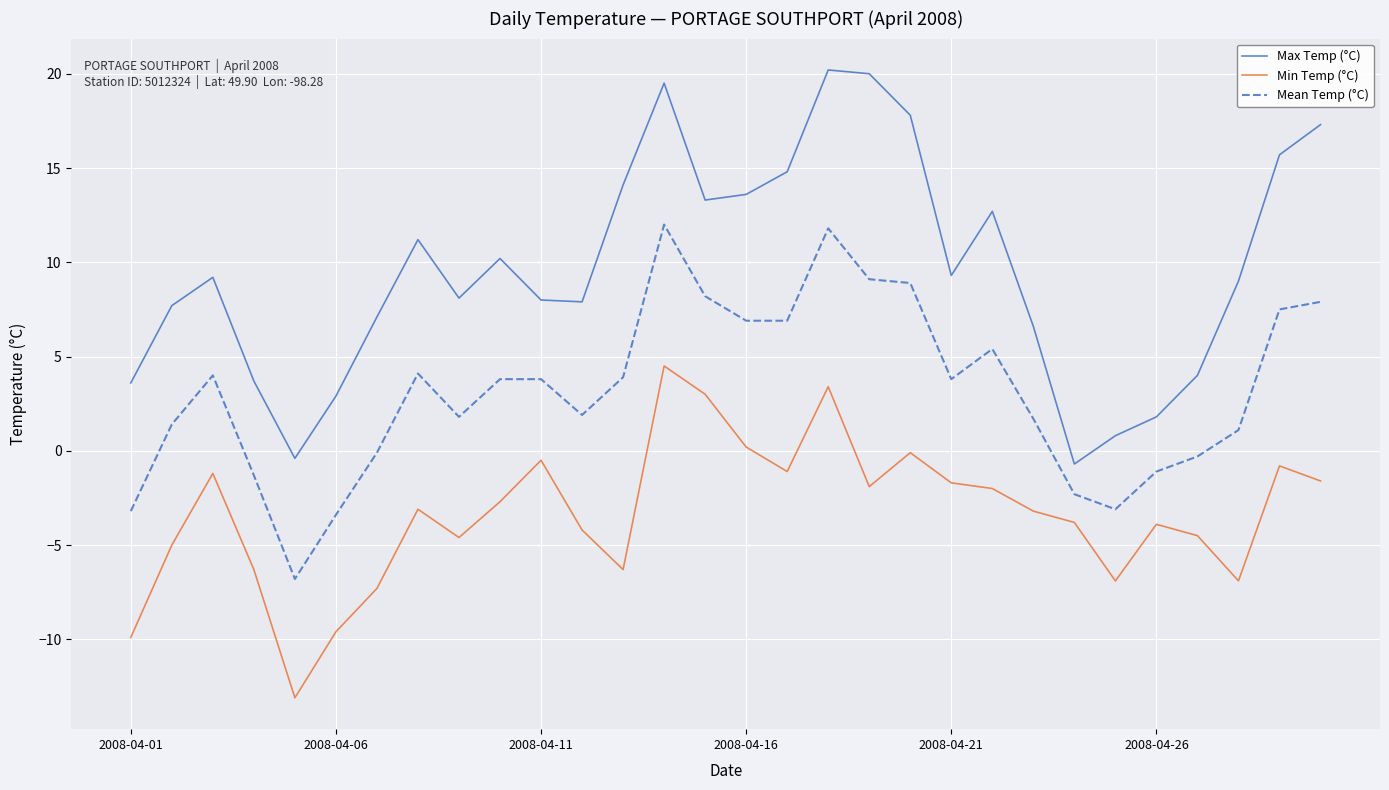

Rank the series by their average value, from lowest to highest.

Min Temp (°C), Mean Temp (°C), Max Temp (°C)